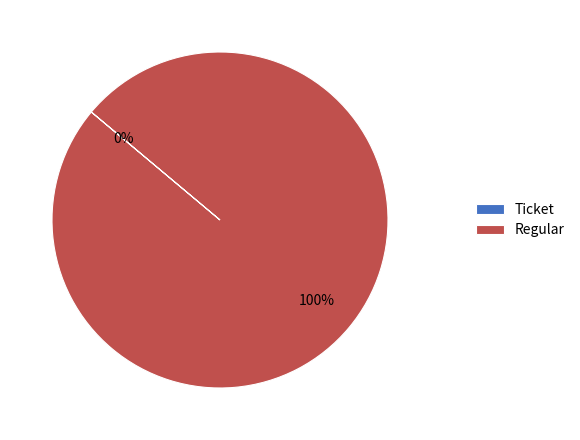

Is Ticket the majority of the pie?

No